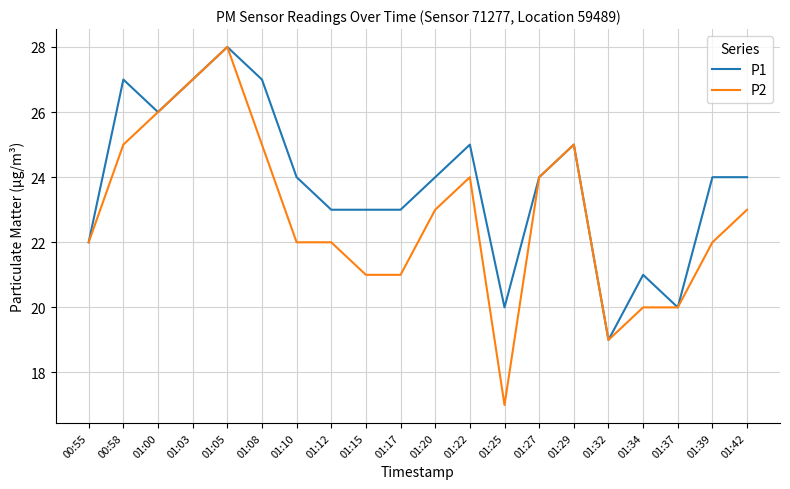

Reading left to right, transcribe all the data shown in this chart.

P1: 22	27	26	27	28	27	24	23	23	23	24	25	20	24	25	19	21	20	24	24
P2: 22	25	26	27	28	25	22	22	21	21	23	24	17	24	25	19	20	20	22	23